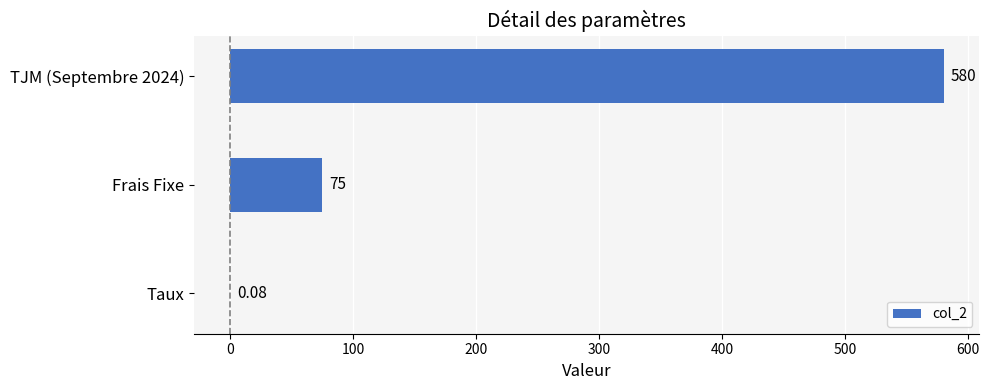

Which has a higher value, TJM (Septembre 2024) or Taux?

TJM (Septembre 2024)